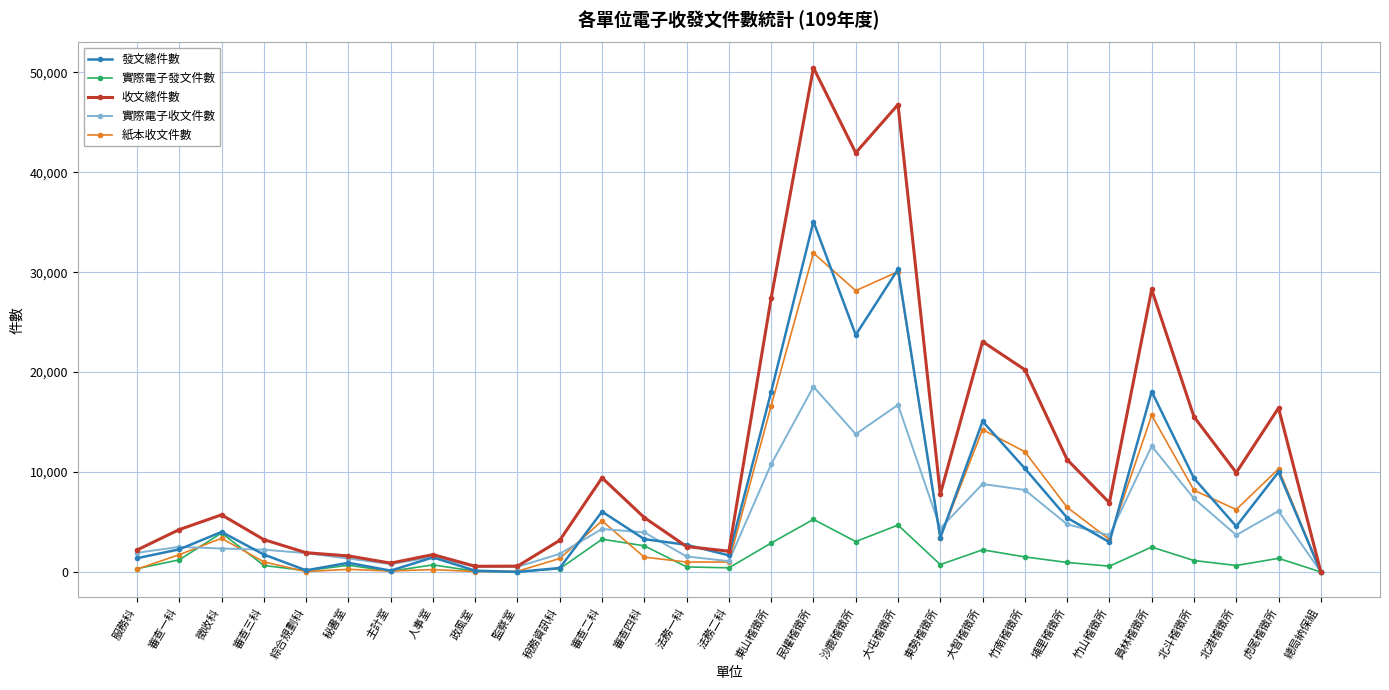

Which category has the highest value in the 實際電子收文件數 series?

民權稽徵所